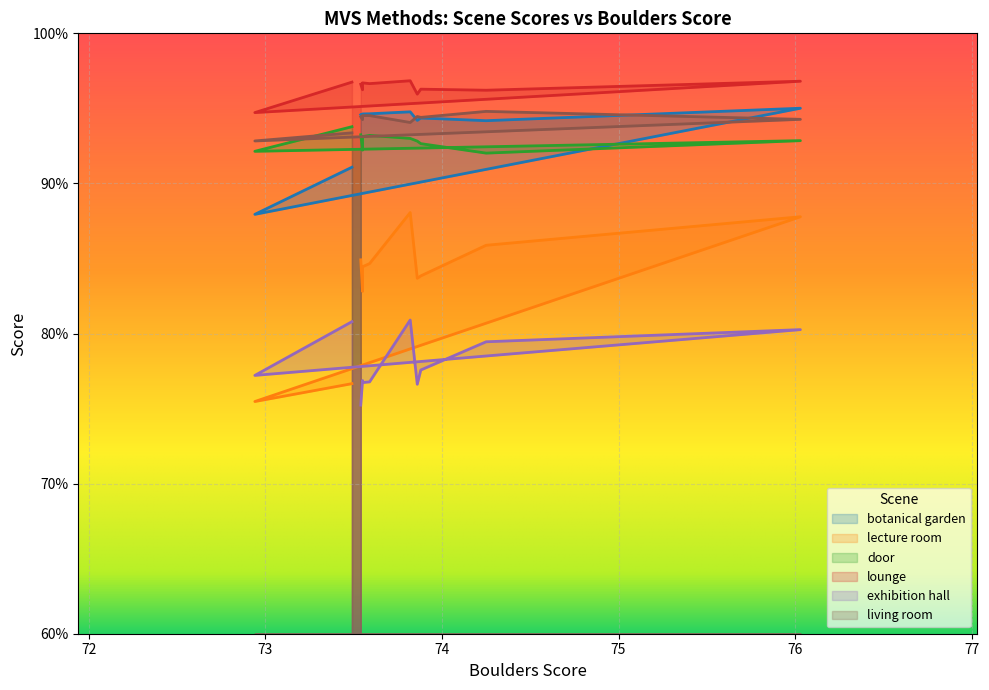

Between 76.03 and 73.55, which is larger?

76.03